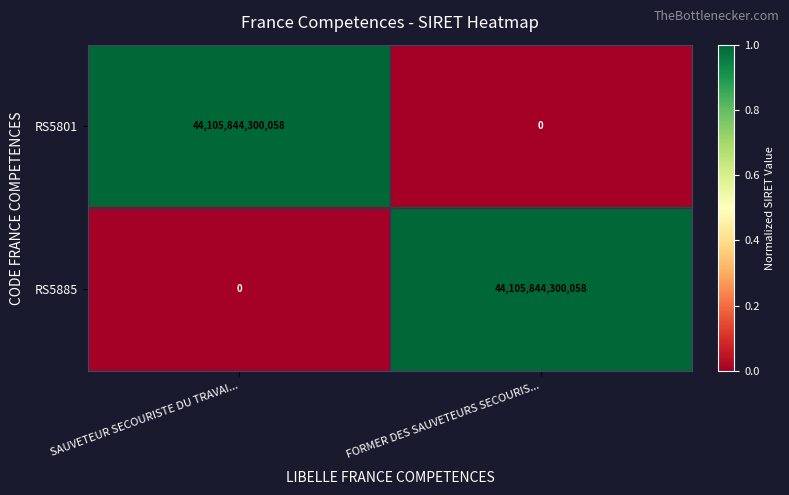

Rank the categories by RS5885 value from highest to lowest.

FORMER DES SAUVETEURS SECOURIS..., SAUVETEUR SECOURISTE DU TRAVAI...